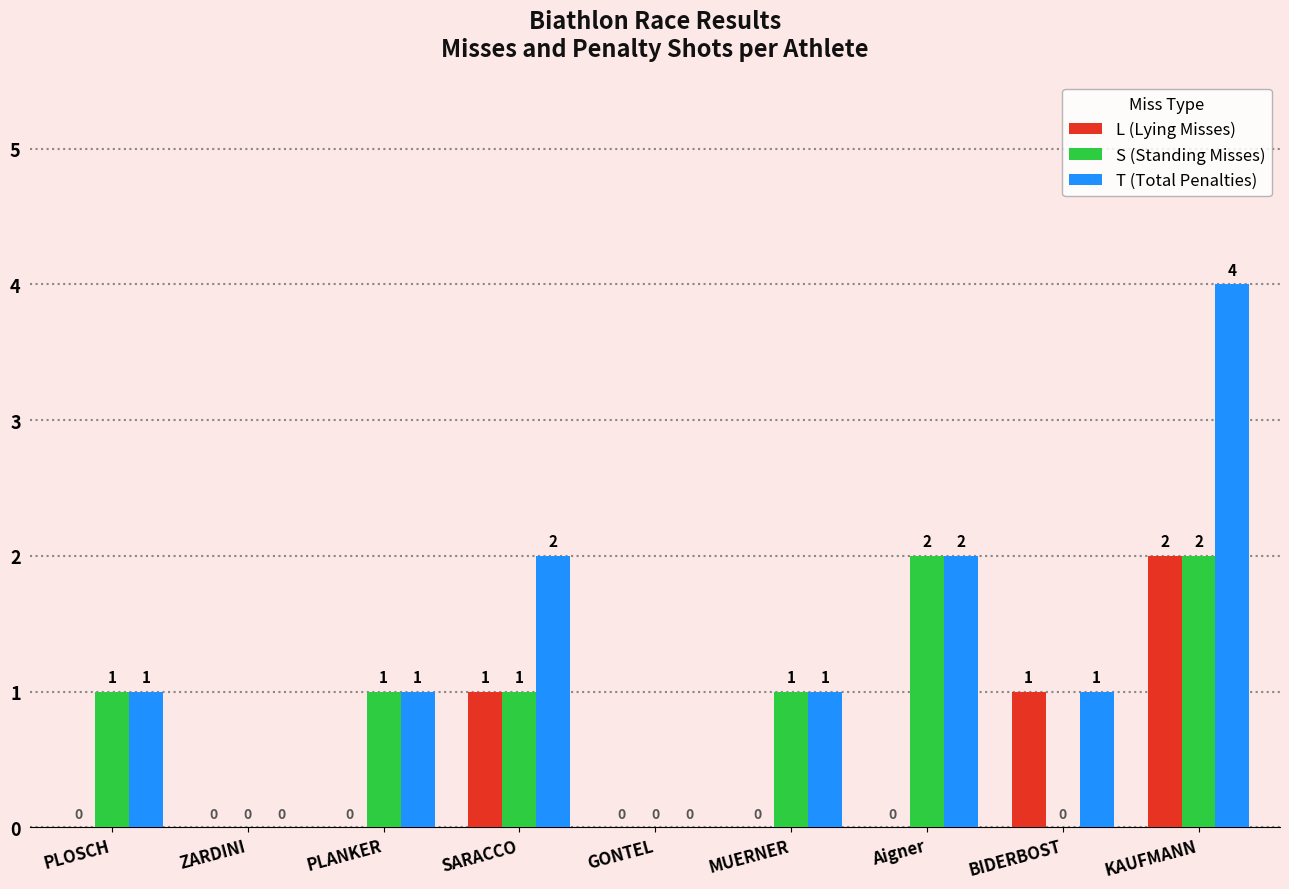

At which category is the sum across all series the highest?

KAUFMANN